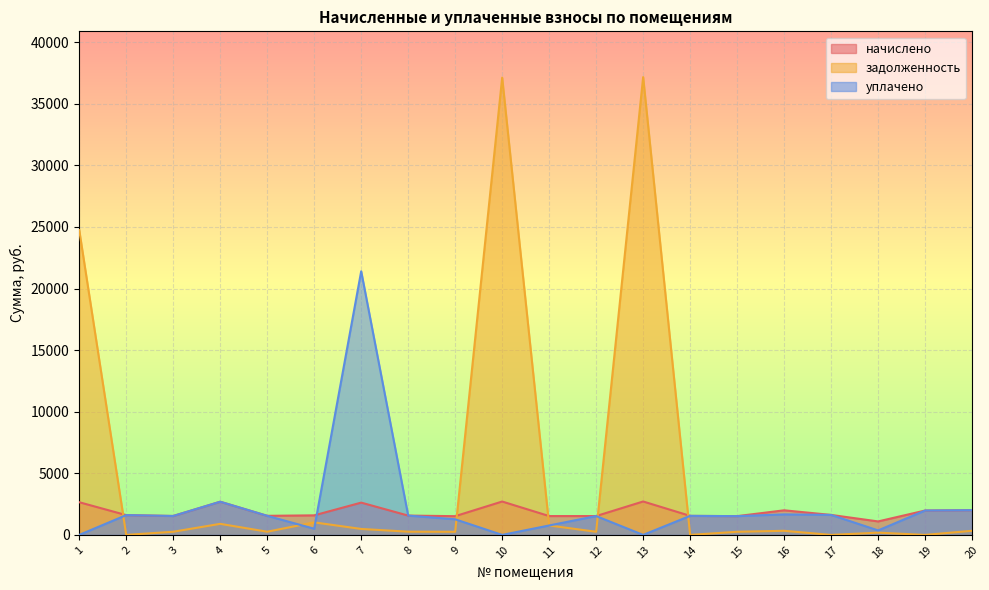

Reading left to right, extract all data points from this chart.

начислено: 2652.1	1605.9	1535.9	2693.5	1548.7	1586.8	2620.3	1567.7	1520.0	2709.4	1529.6	1529.6	2712.5	1545.5	1523.2	1997.0	1621.8	1093.9	1978.0	2006.6
задолженность: 24739.5	0.0	256.0	897.8	258.1	1017.3	483.9	261.3	253.3	37115.2	765.5	254.9	37158.8	0.0	253.9	332.8	0.0	182.6	0.0	334.4
уплачено: 0.0	1605.9	1535.9	2693.1	1548.7	500.0	21399.3	1567.7	1266.8	0.0	764.8	1529.6	0.0	1545.5	1523.2	1664.2	1621.8	364.4	1978.0	2006.6